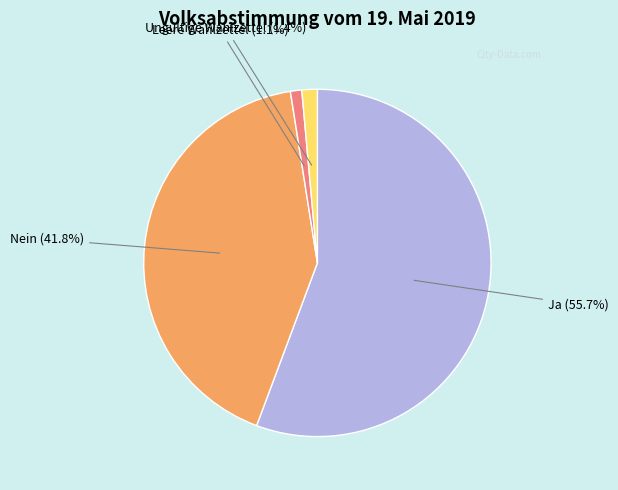

Is there a majority slice in this chart?

Yes